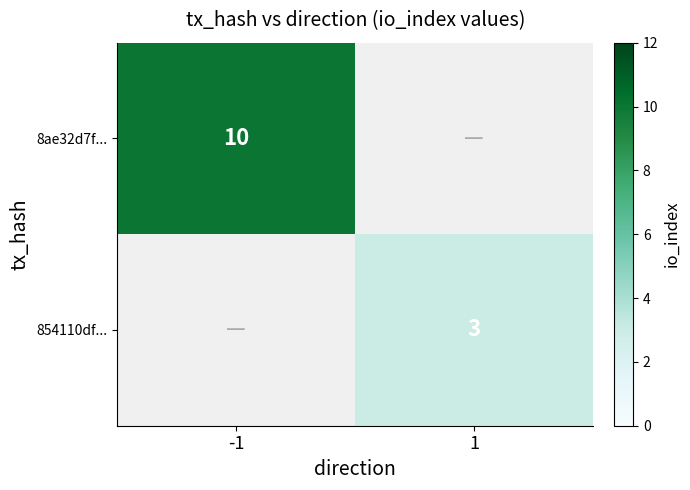

Is it true that 8ae32d7f... equals 18 at -1?

False